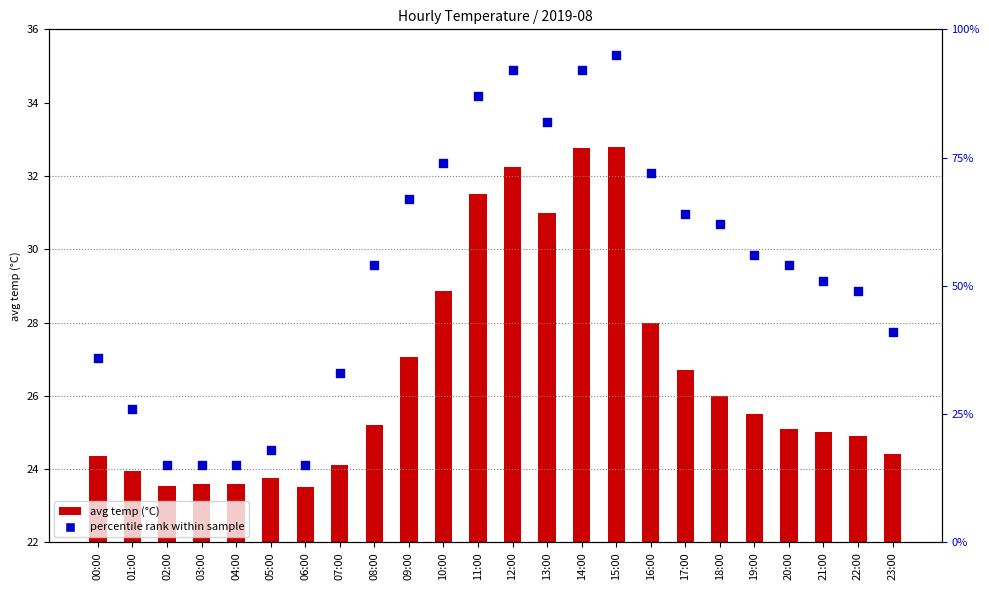

At how many categories does at least one series exceed 35?

17